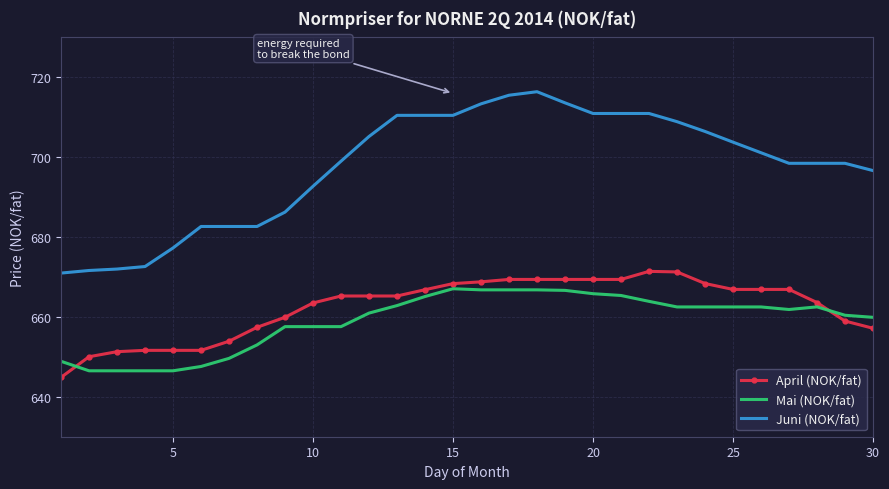

What is the minimum value shown in the chart?

644.9